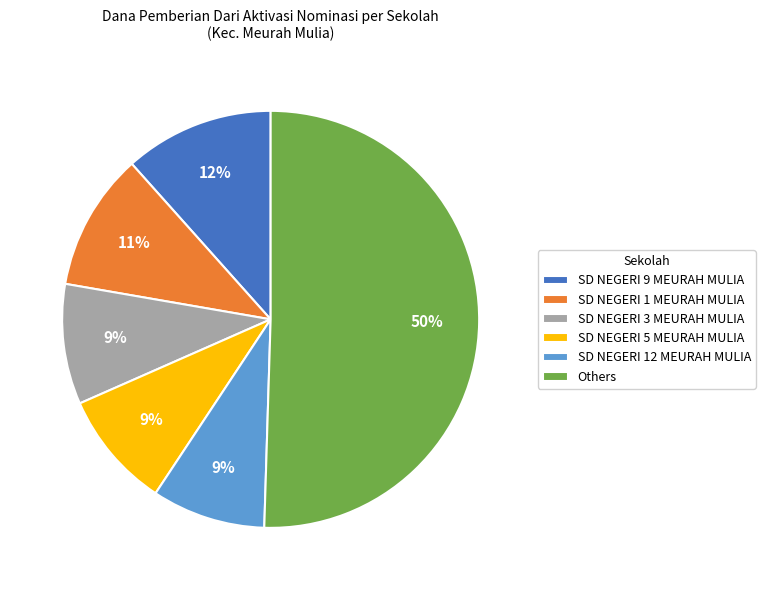

Approximately how many times larger is the value at Others compared to SD NEGERI 5 MEURAH MULIA?

5.6